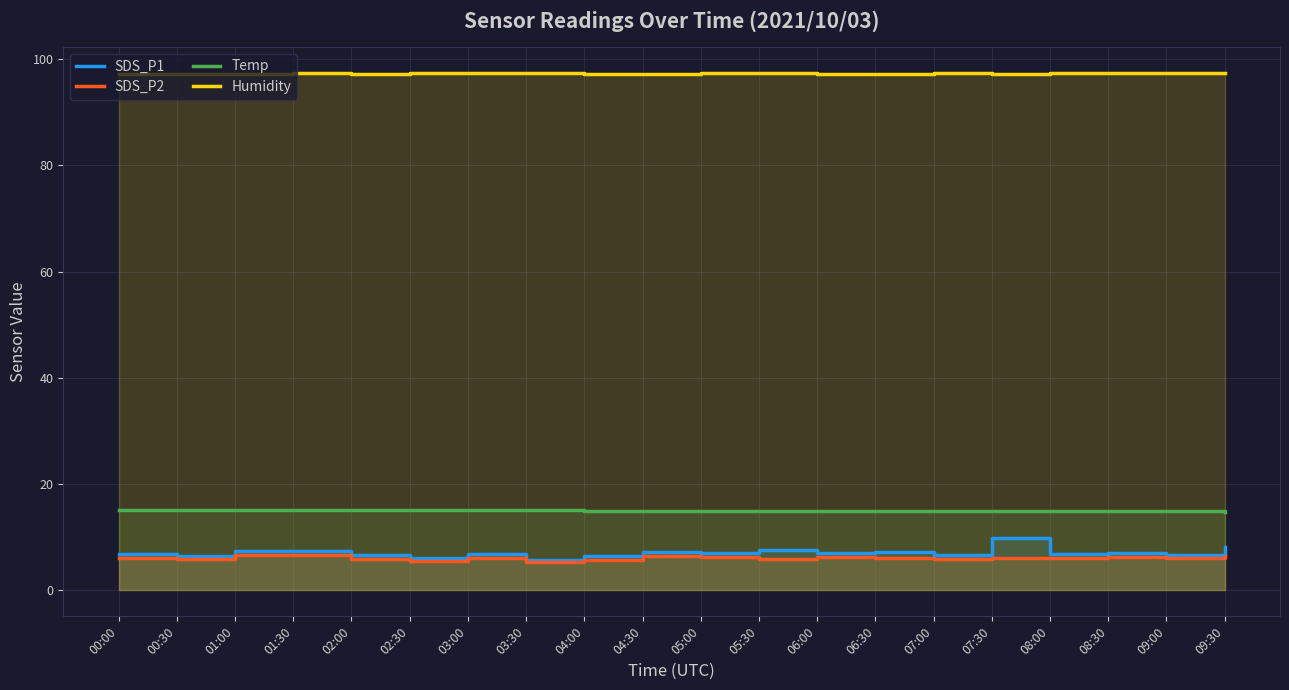

Which series has the widest spread of values?

SDS_P1